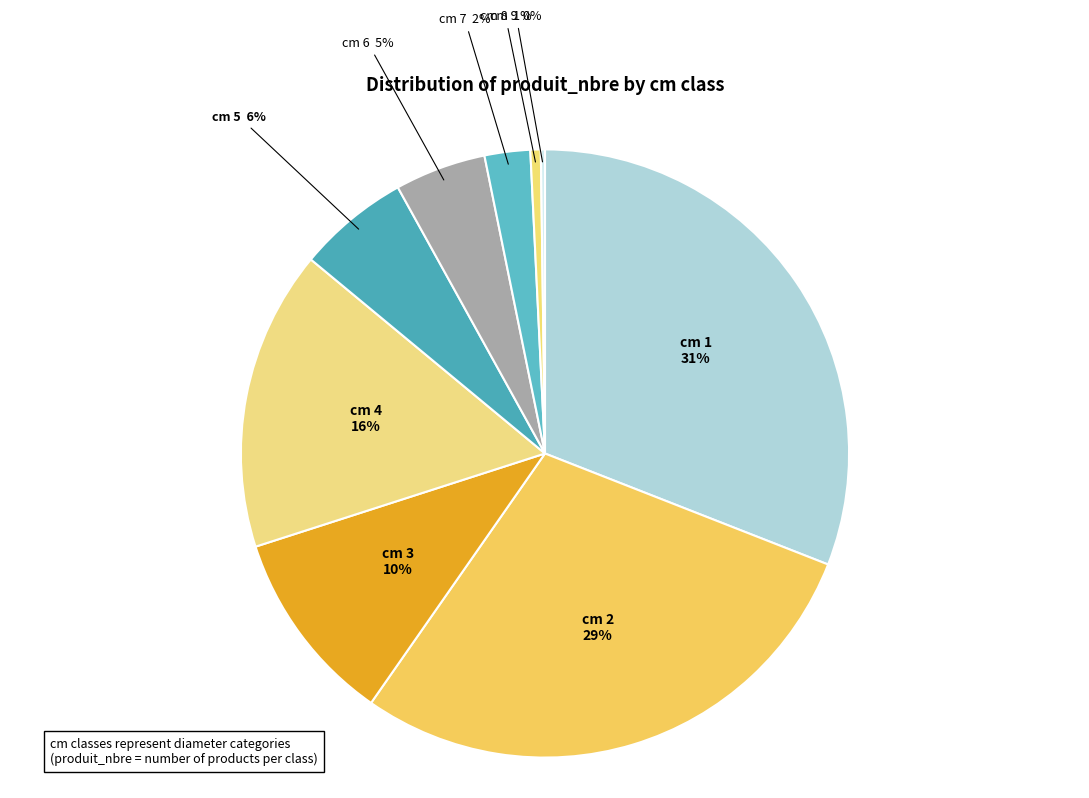

Do cm 8 and cm 4 together represent more than half of the pie?

No